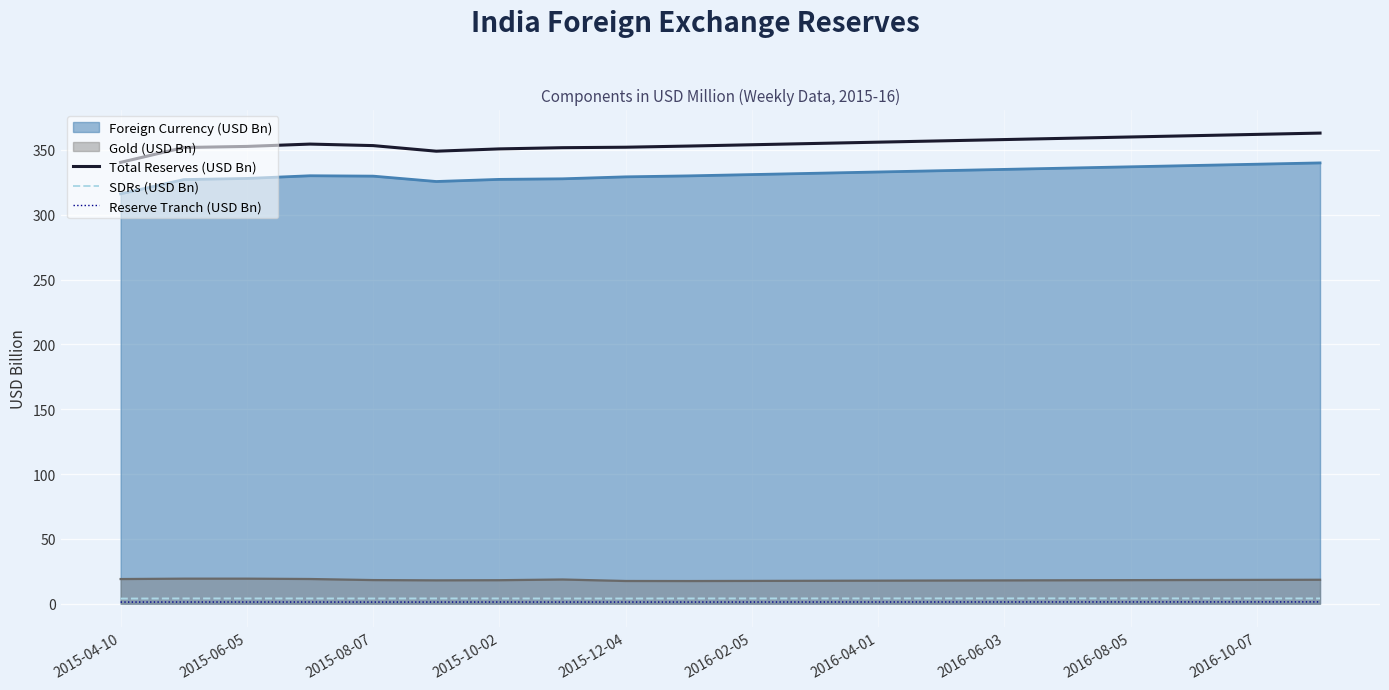

True or false: SDRs (USD Bn) has a value of 4.1 at 19.

True